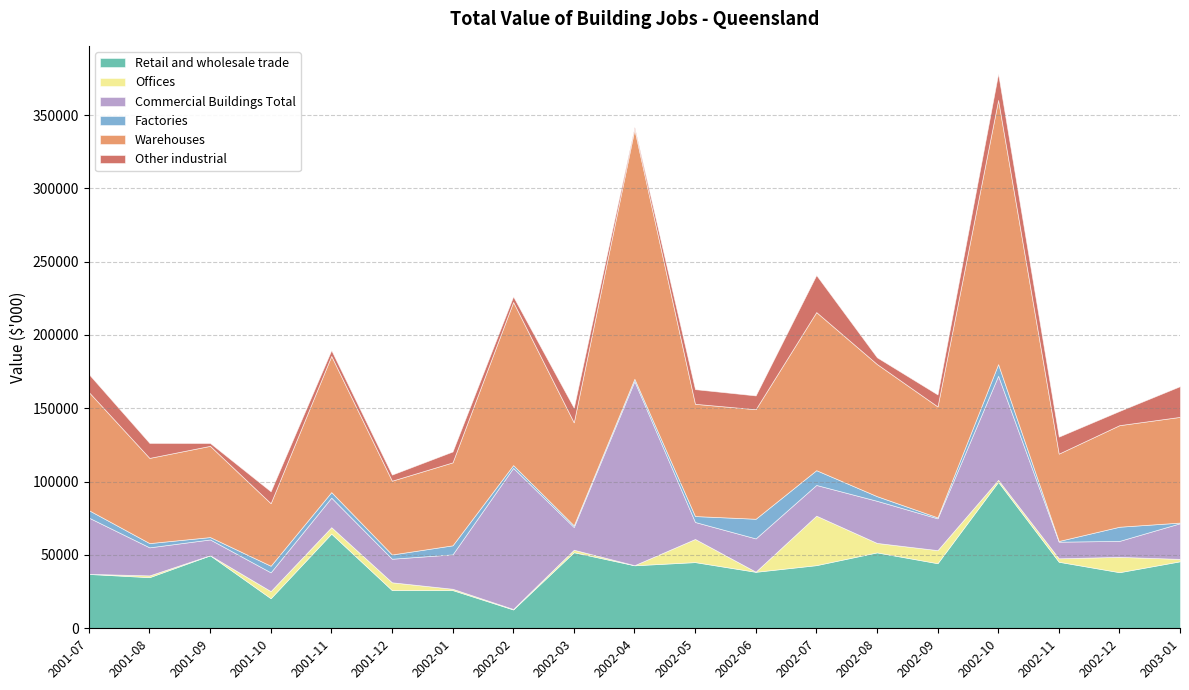

Which series has the largest total across all categories?

Warehouses